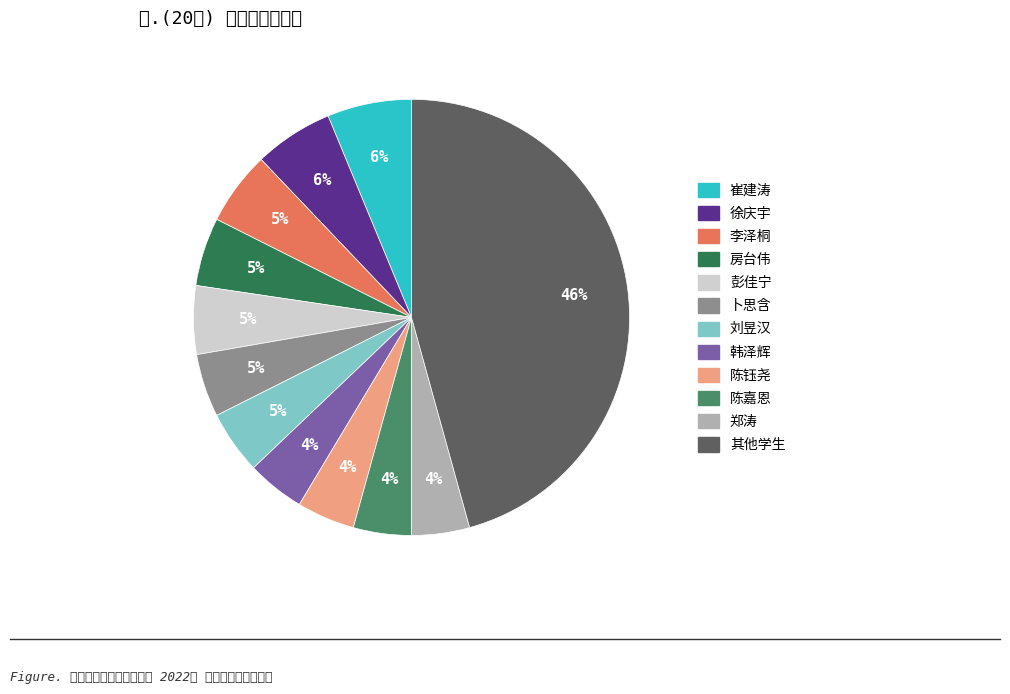

To the nearest percent, what is the average slice percentage?

8%